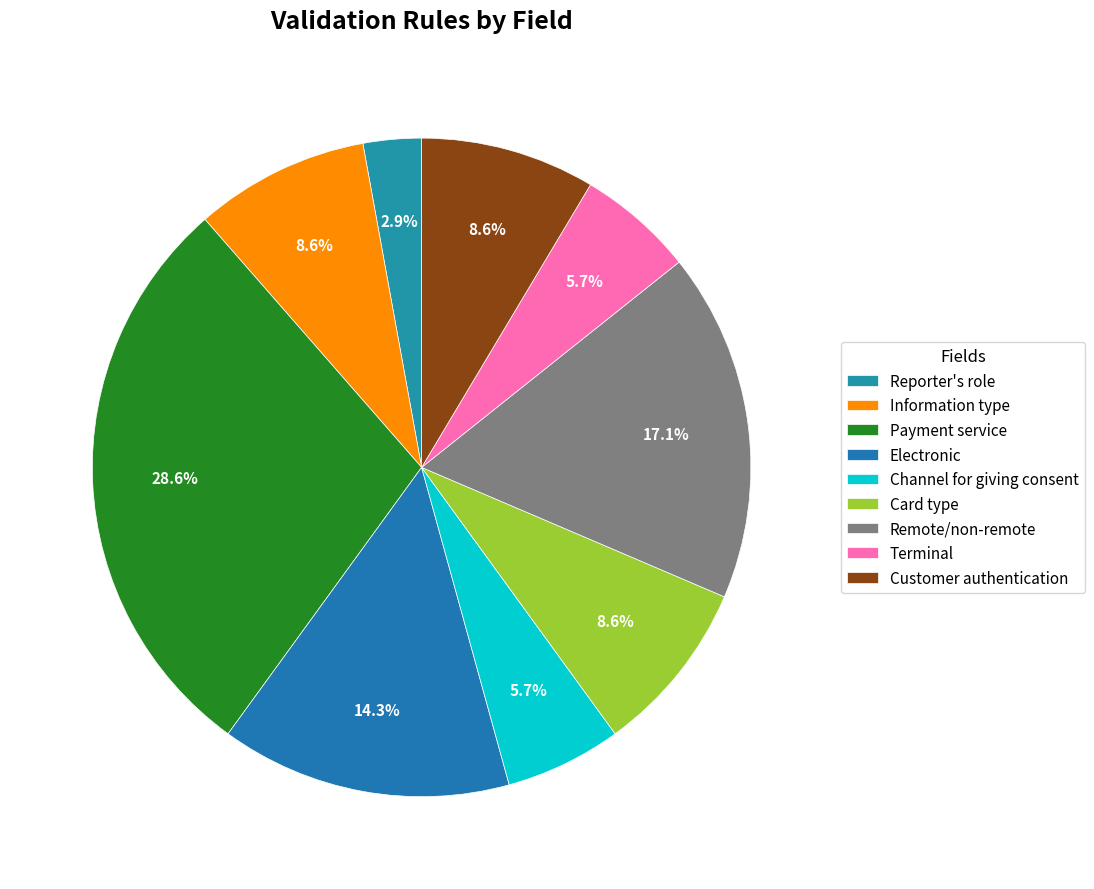

To the nearest percent, what portion does Channel for giving consent represent?

6%